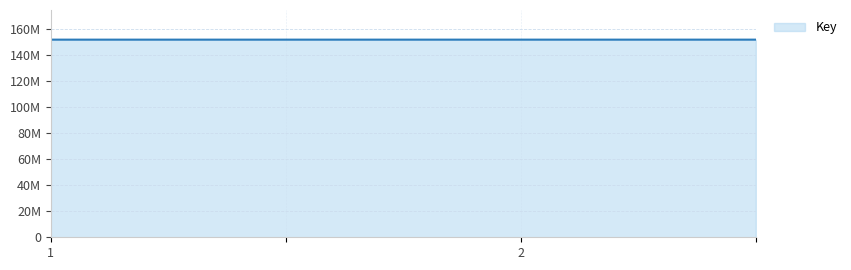

Is this an area chart (filled region under the line)?

Yes